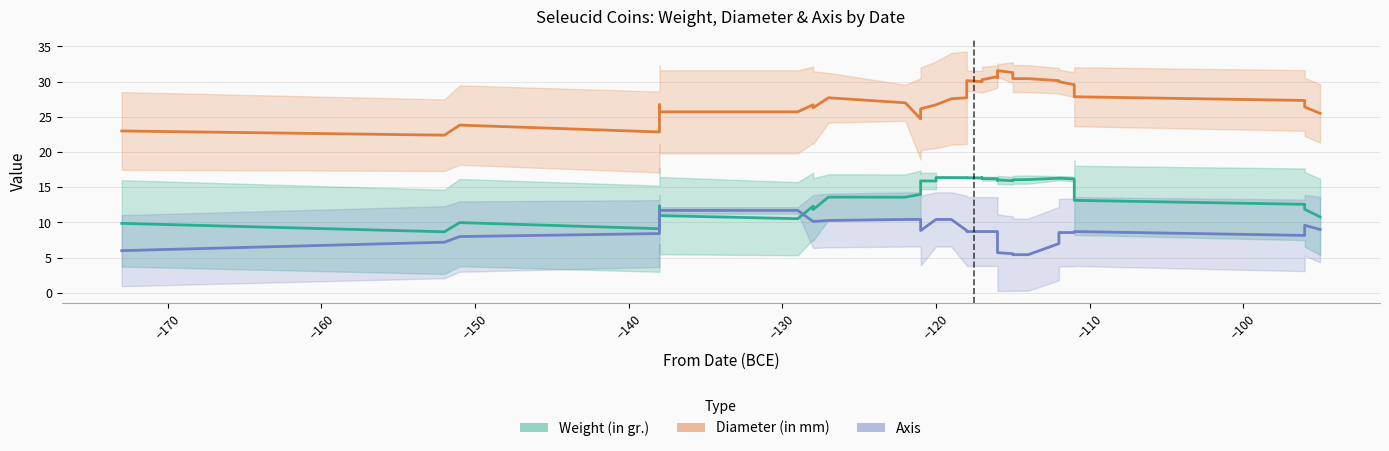

What is the greatest value displayed?

31.6